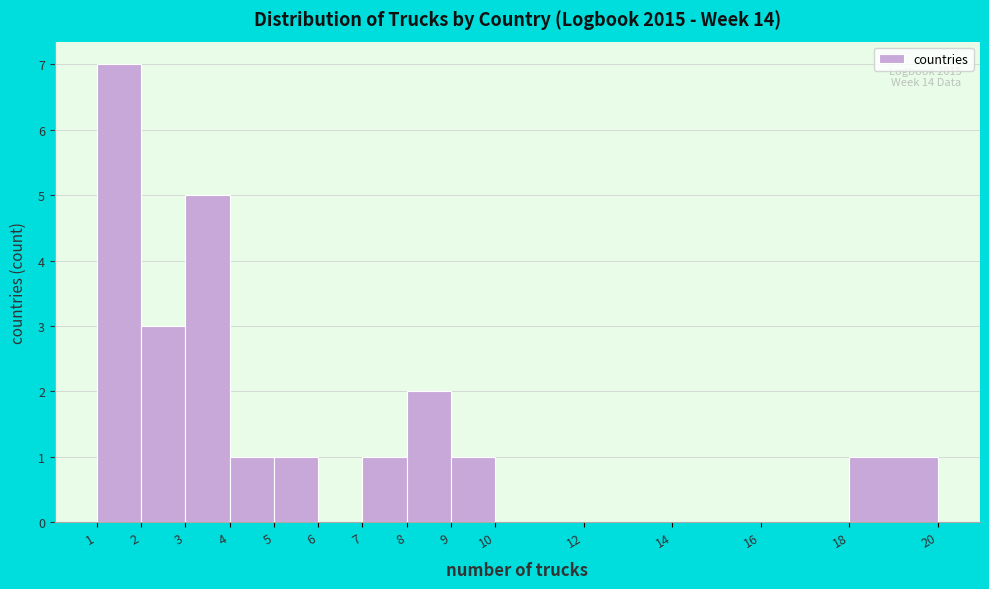

Which range on the x-axis has the tallest bar?

1 to 2